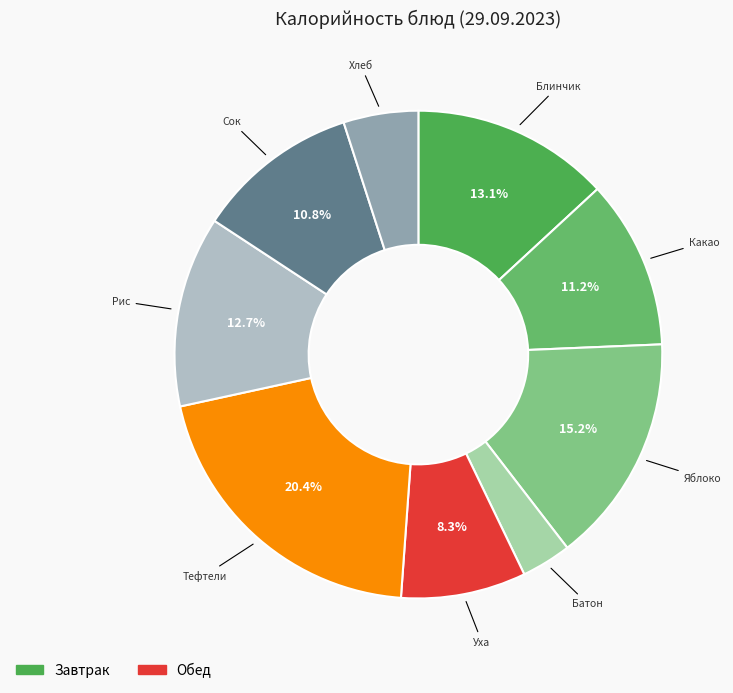

Count the number of slices in the pie.

9